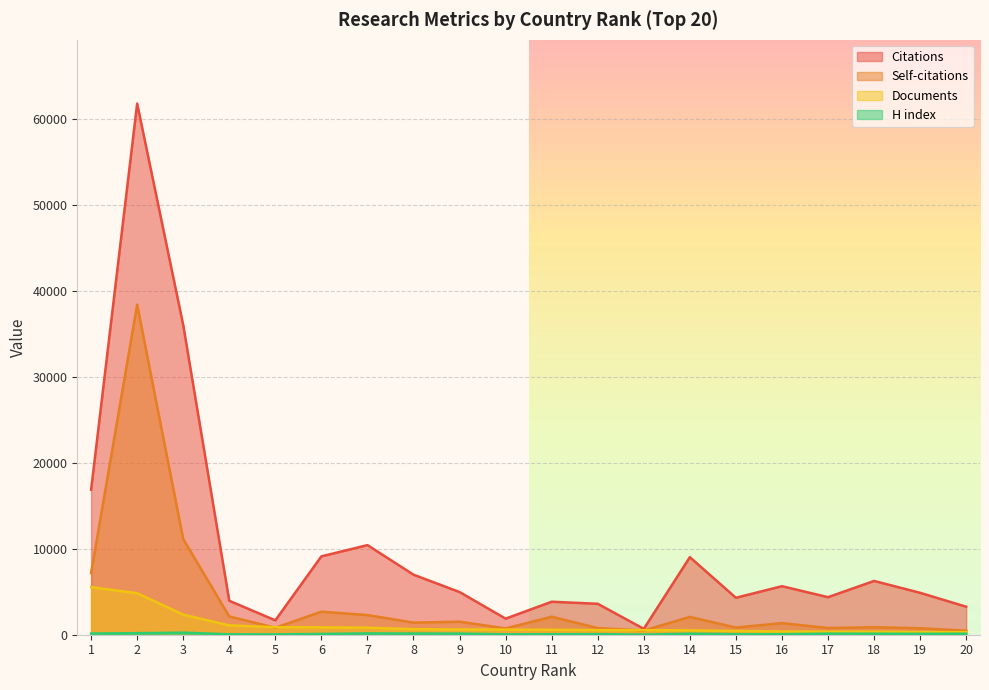

True or false: Documents and H index cross at least once.

False